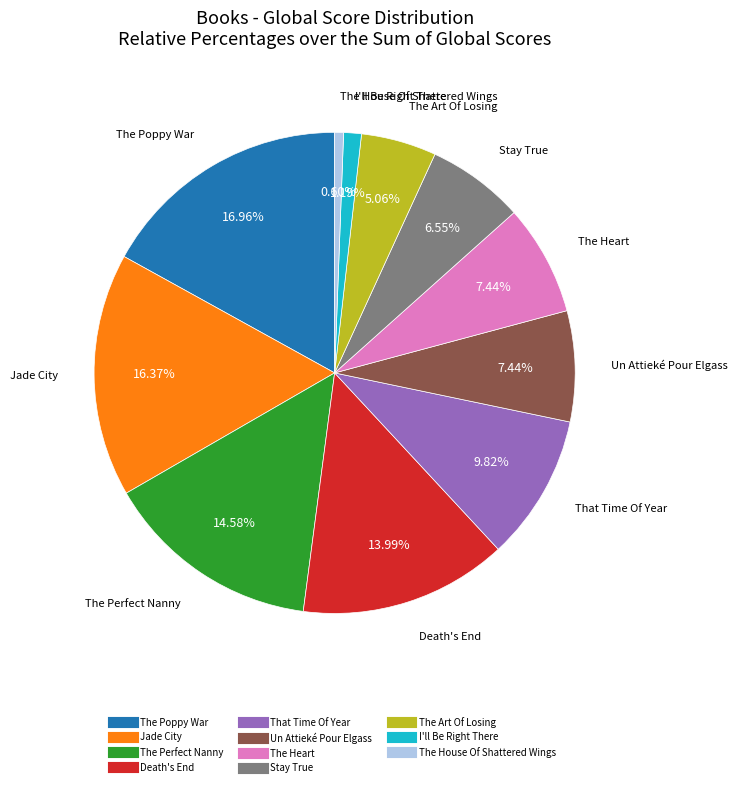

Is there a majority slice in this chart?

No